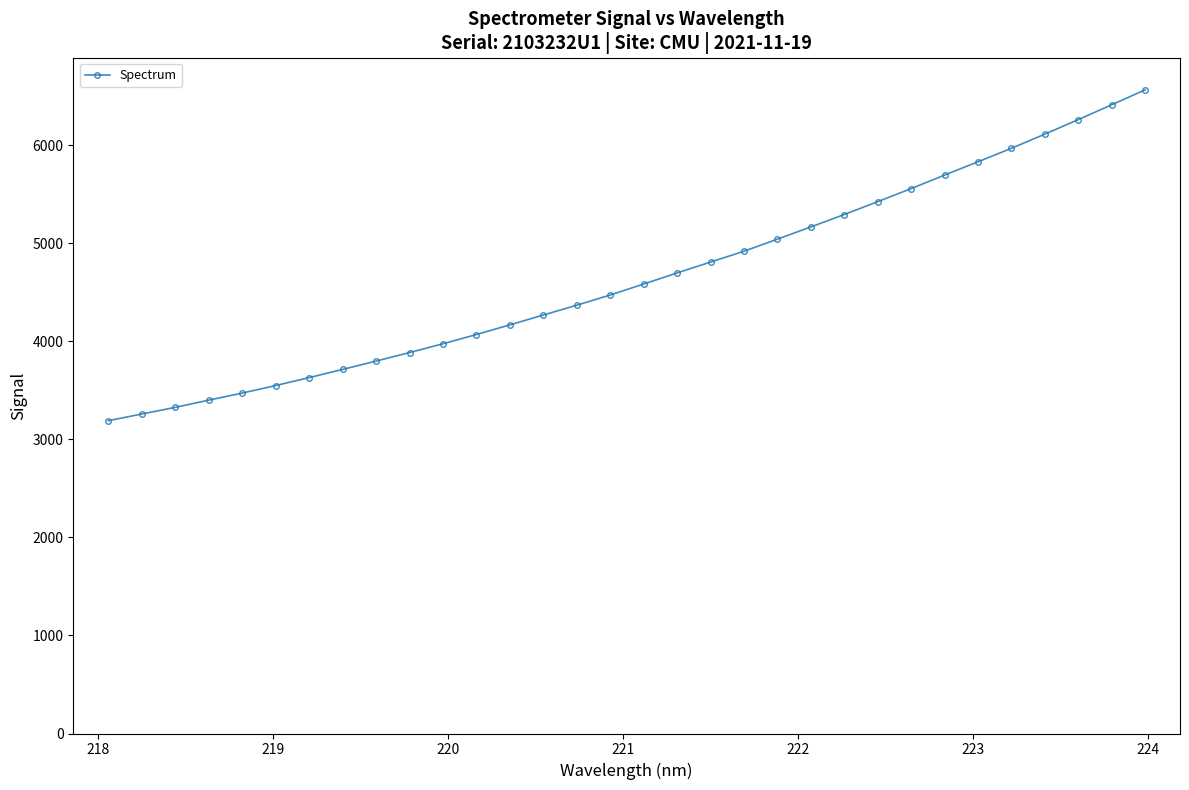

What is the value of the 26th point from the left?

5697.7